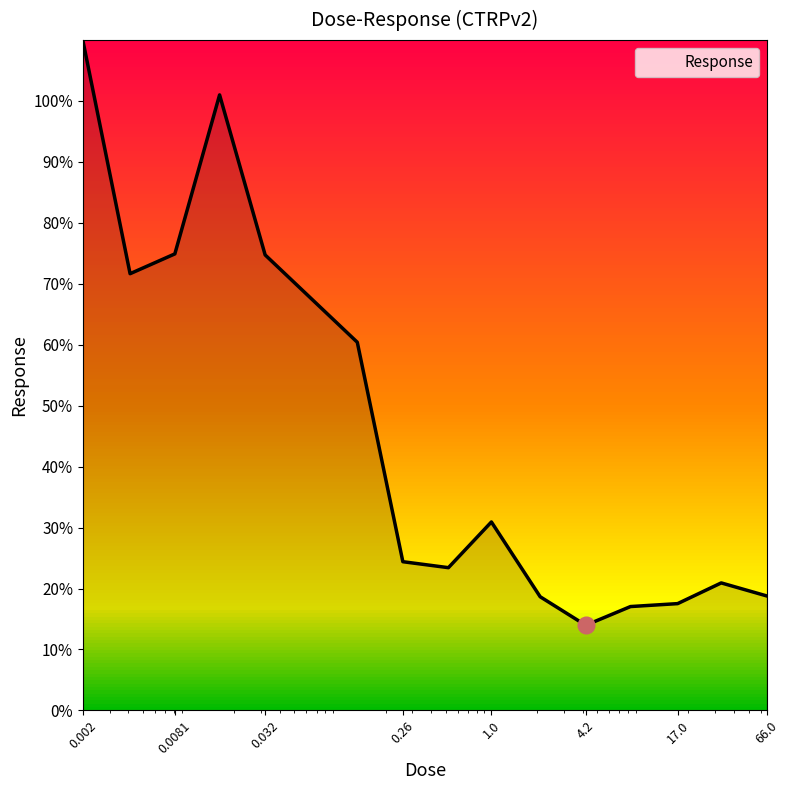

What is the difference between the maximum and minimum values?

95.9